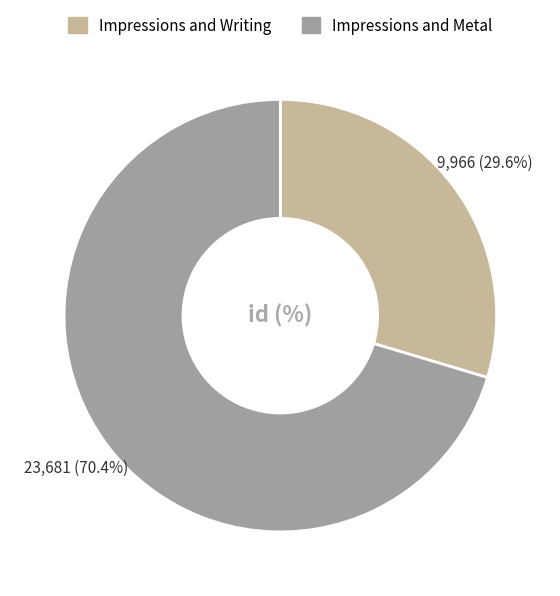

To the nearest percent, what percentage of the pie is Impressions and Metal?

70%